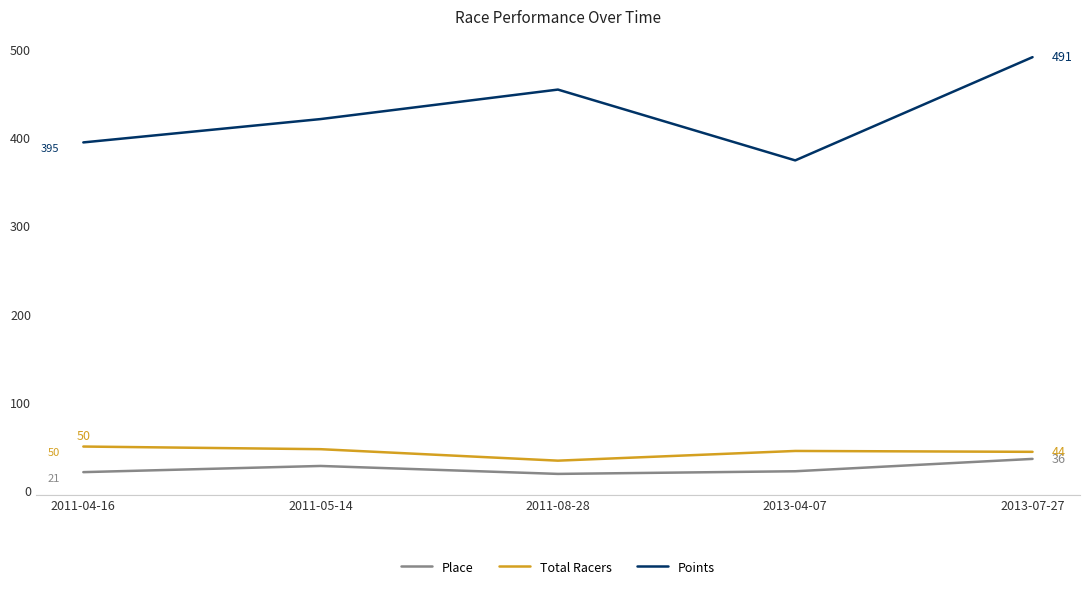

What is the spread (max minus min) of values at 2011-05-14?

393.0